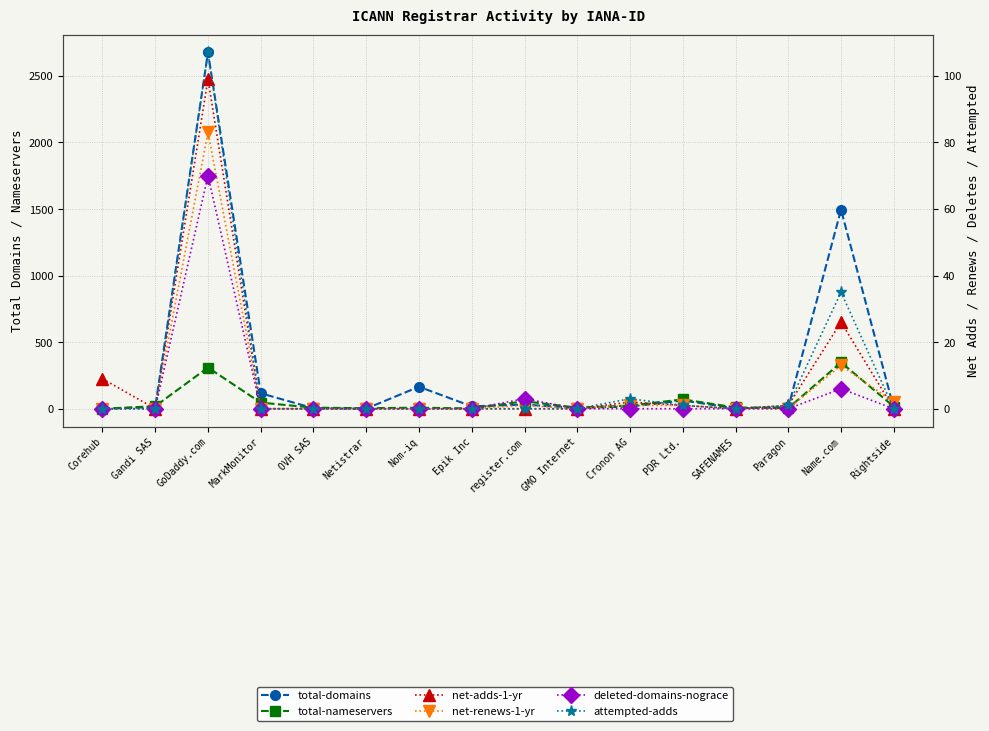

At which label is total-domains closest to 1339?

Name.com